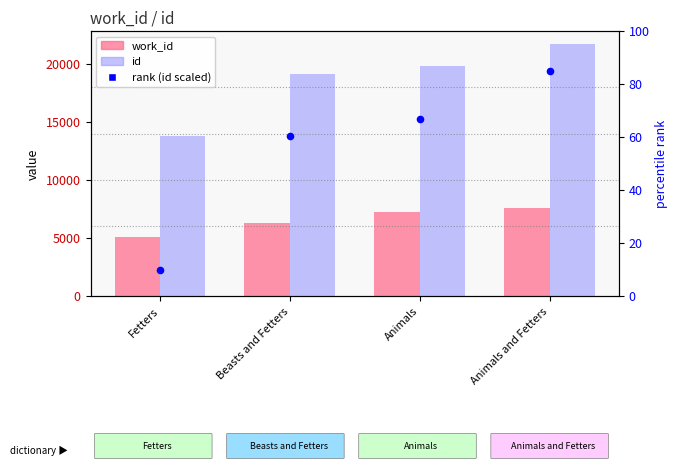

Which series has the largest total across all categories?

id